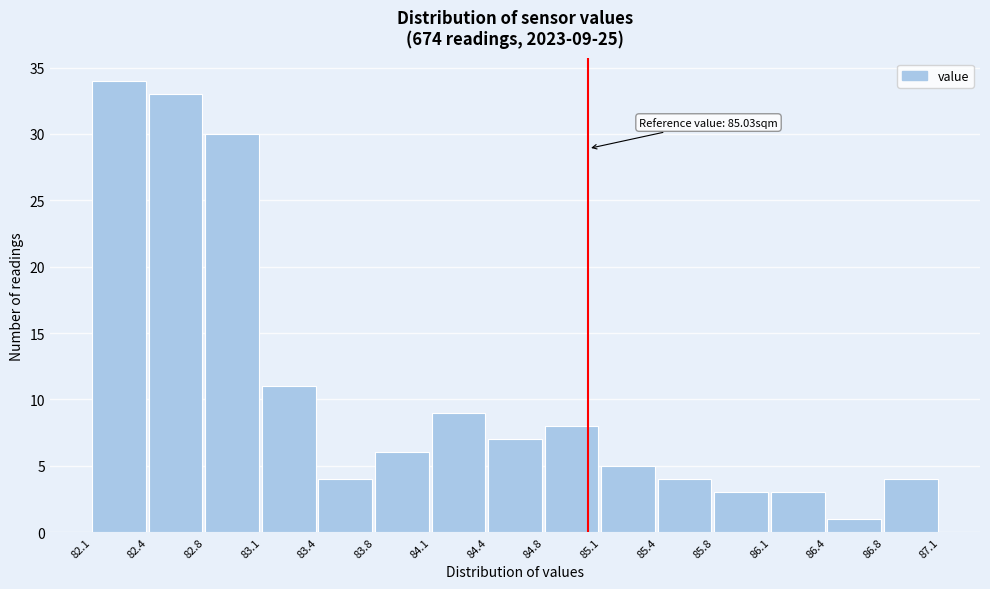

Over which range of the x-axis is the bar tallest?

82.1 to 82.4